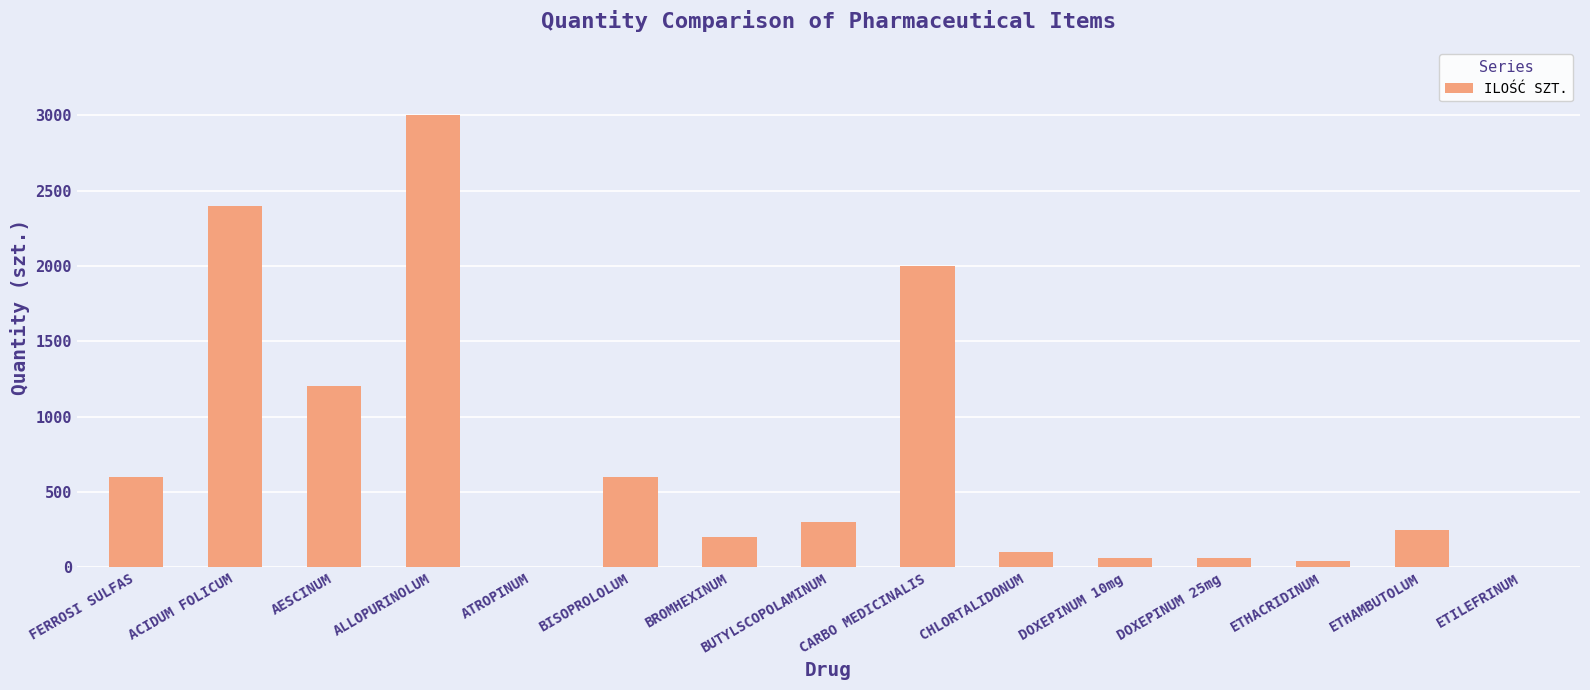

Which category has the highest value across all series?

ALLOPURINOLUM